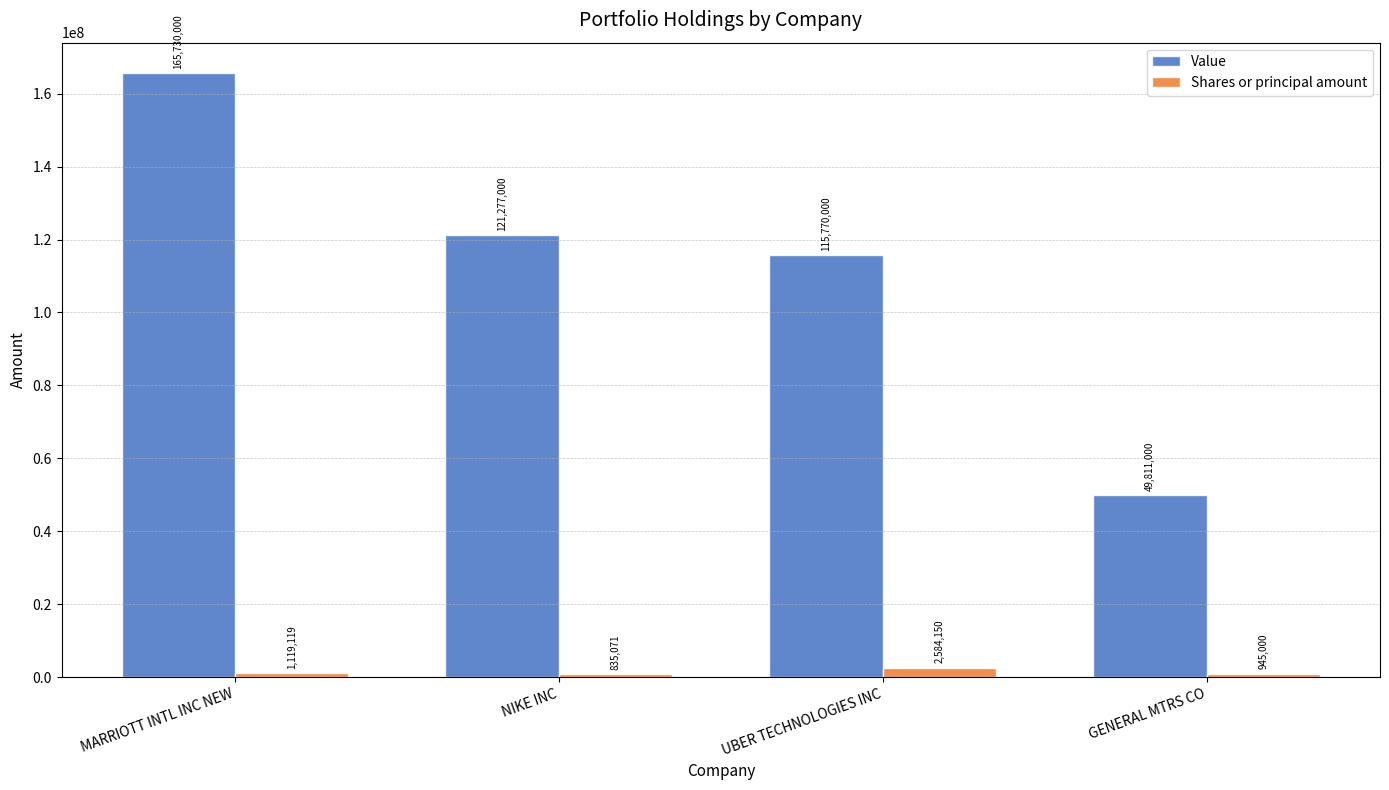

How many series are shown in this chart?

2